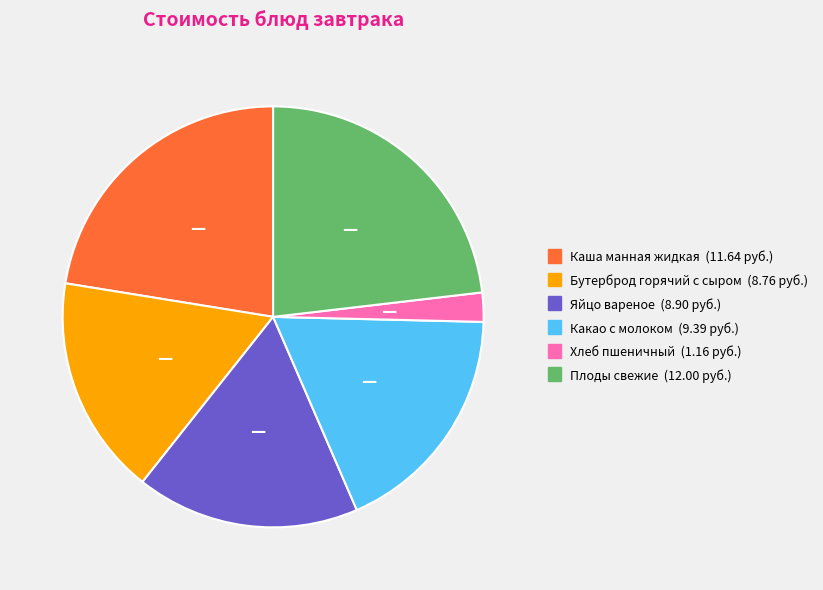

Do Плоды свежие and Какао с молоком together represent more than half of the pie?

No